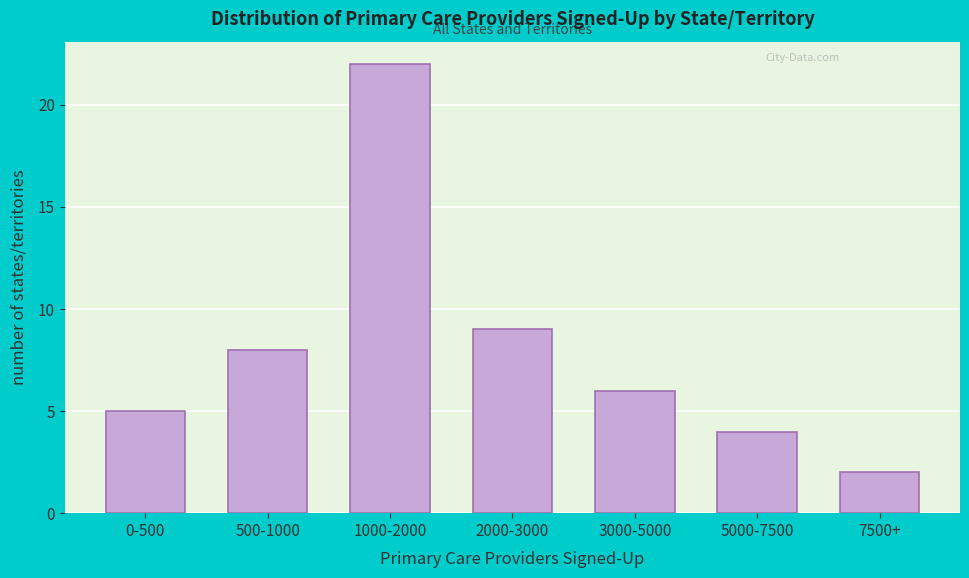

Reading left to right, what are all the values shown in this chart?

0-500=5	500-1000=8	1000-2000=22	2000-3000=9	3000-5000=6	5000-7500=4	7500+=2